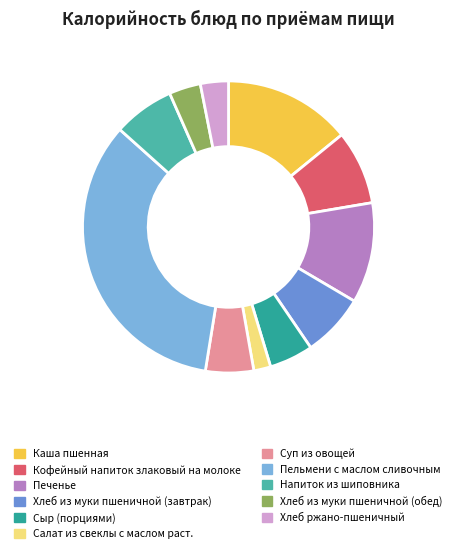

Is it true that Пельмени с маслом сливочным is 39% of the pie?

False